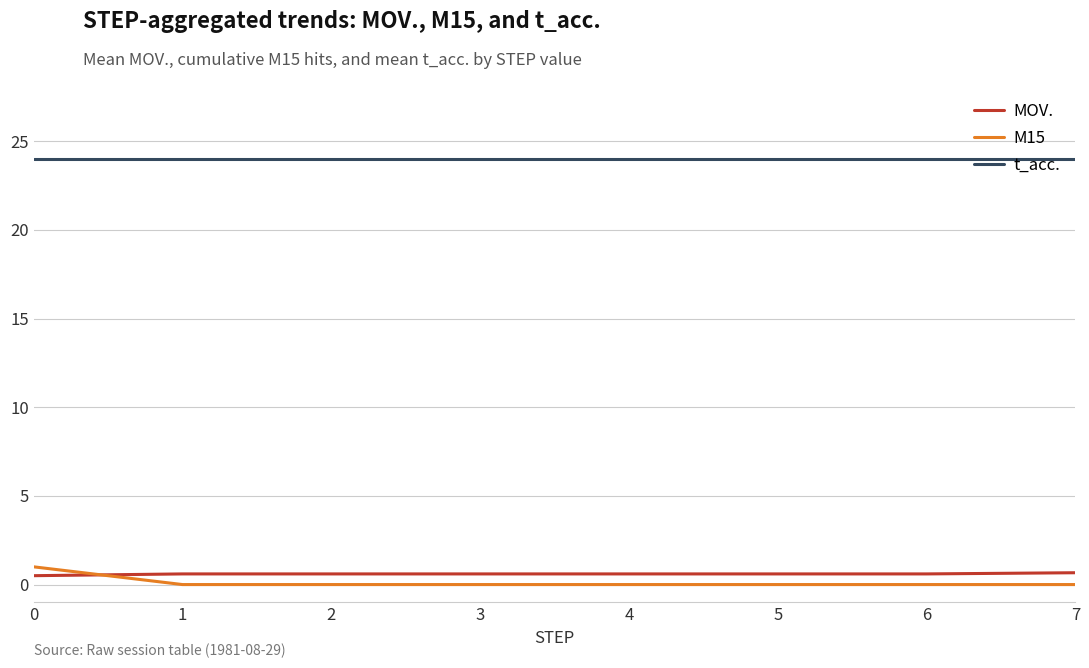

True or false: t_acc. has a value of 14.3 at 7.

False